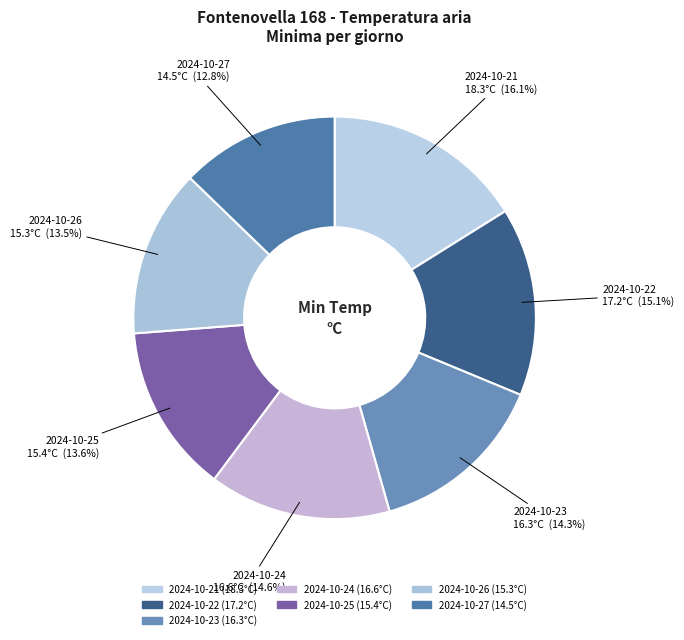

How many segments does this pie chart have?

7